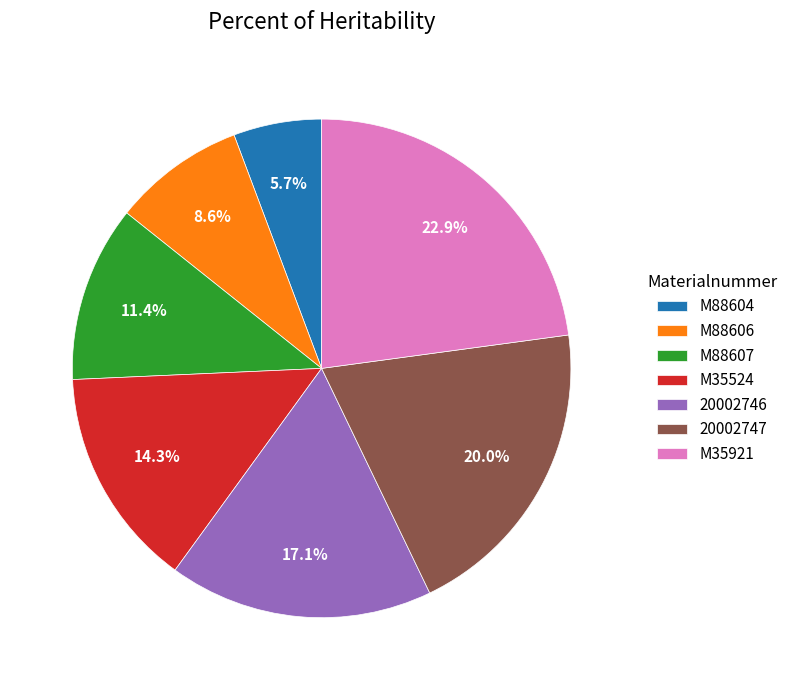

Is M35524 the majority of the pie?

No